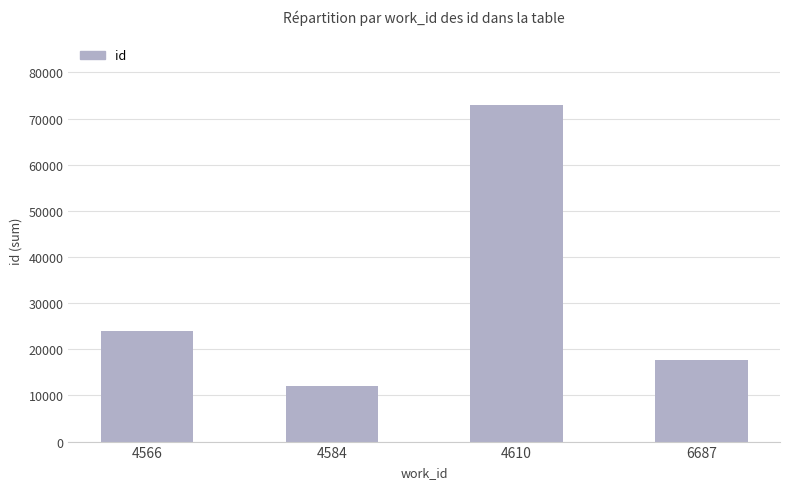

Reading left to right, list all the values displayed in this chart.

24004	12063	72851	17749